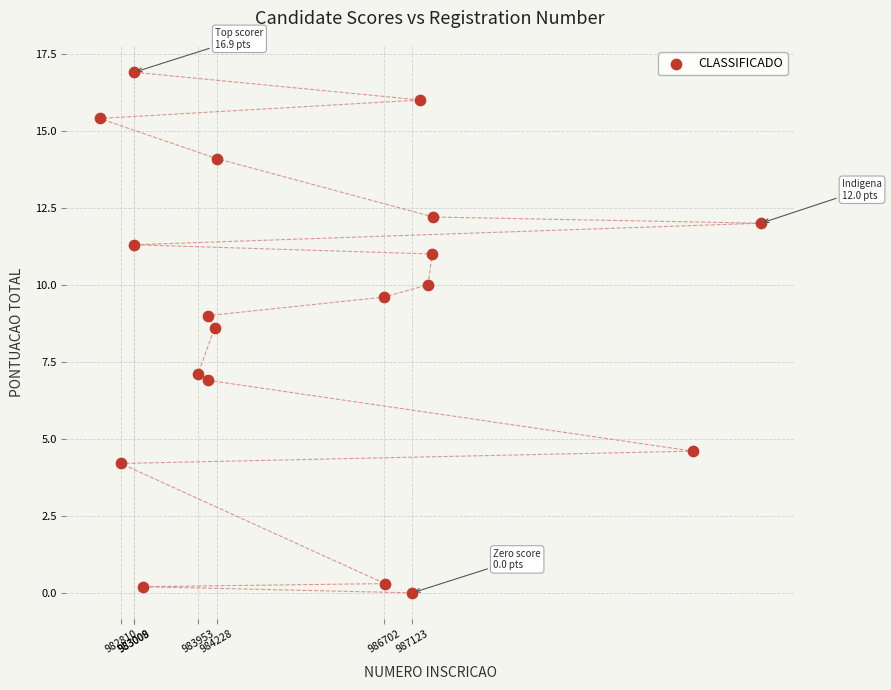

What is the range of Y values (max minus min)?

16.9